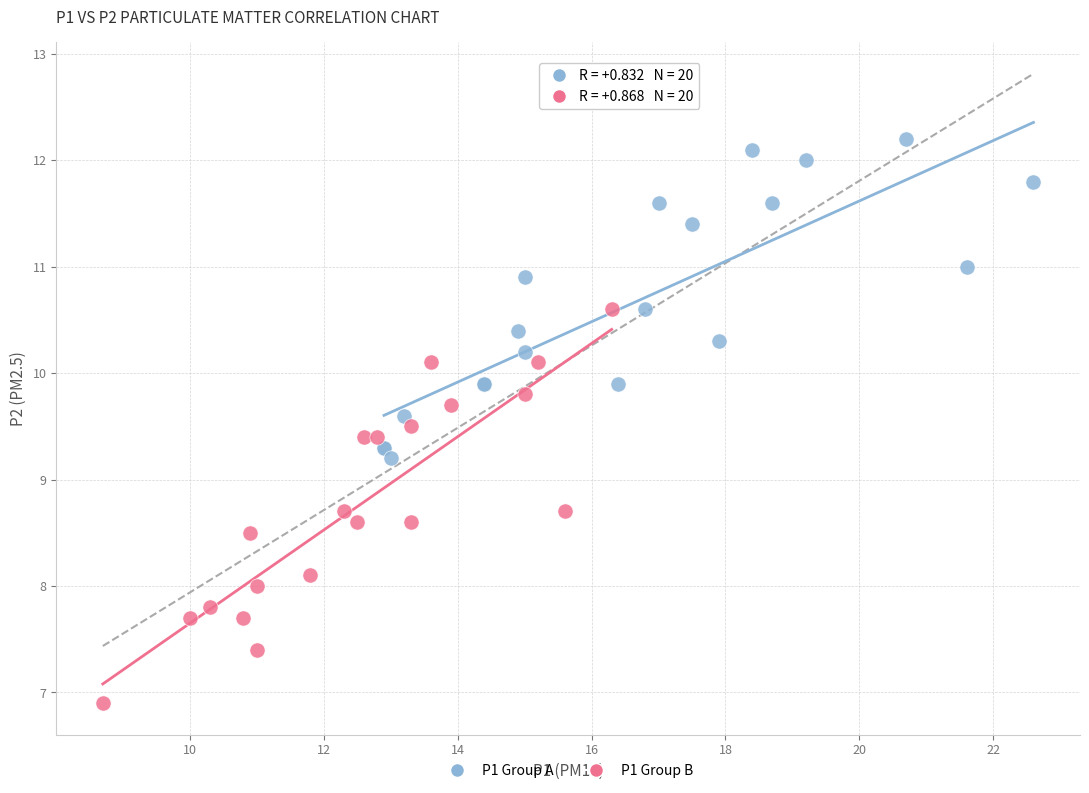

Which series has the widest spread of Y values?

P1 Group B